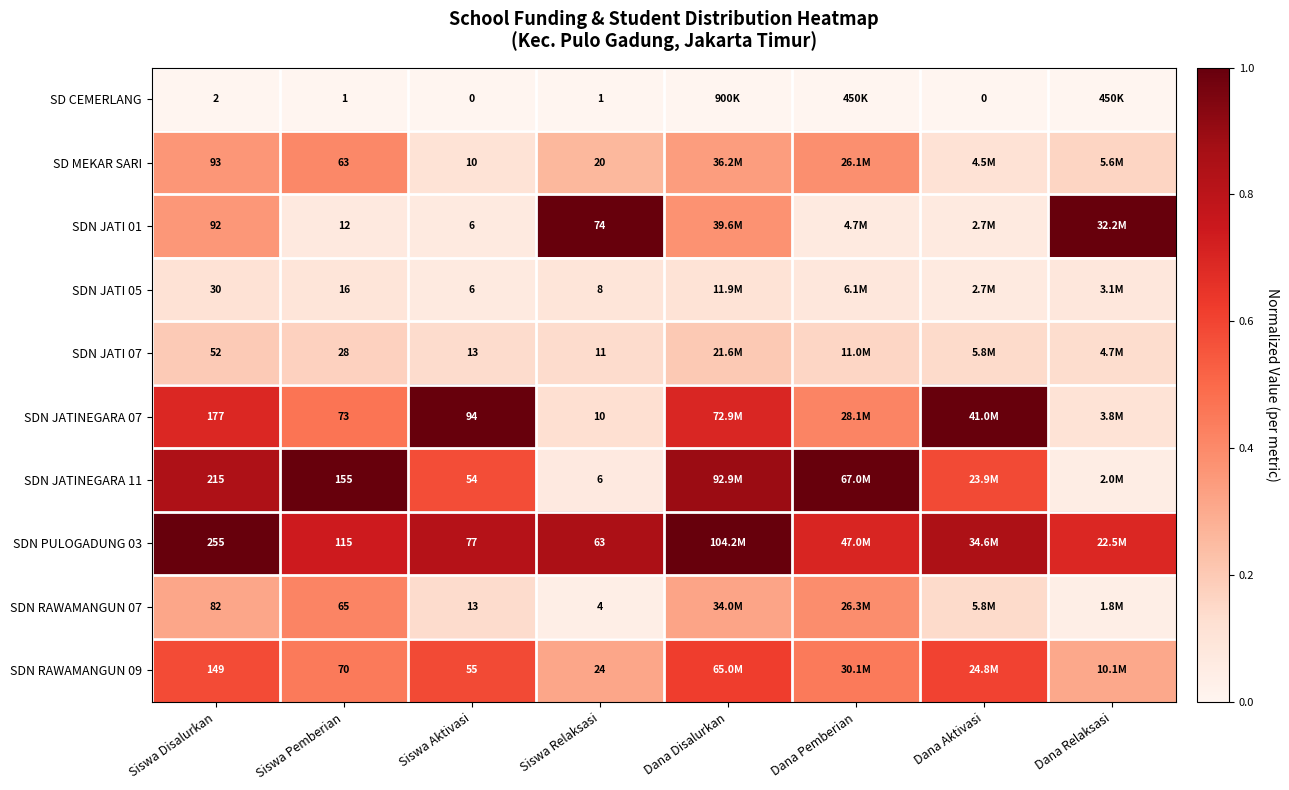

Is the value of SDN JATINEGARA 11 at Siswa Aktivasi greater than the value of SDN JATI 01 at Siswa Relaksasi?

No